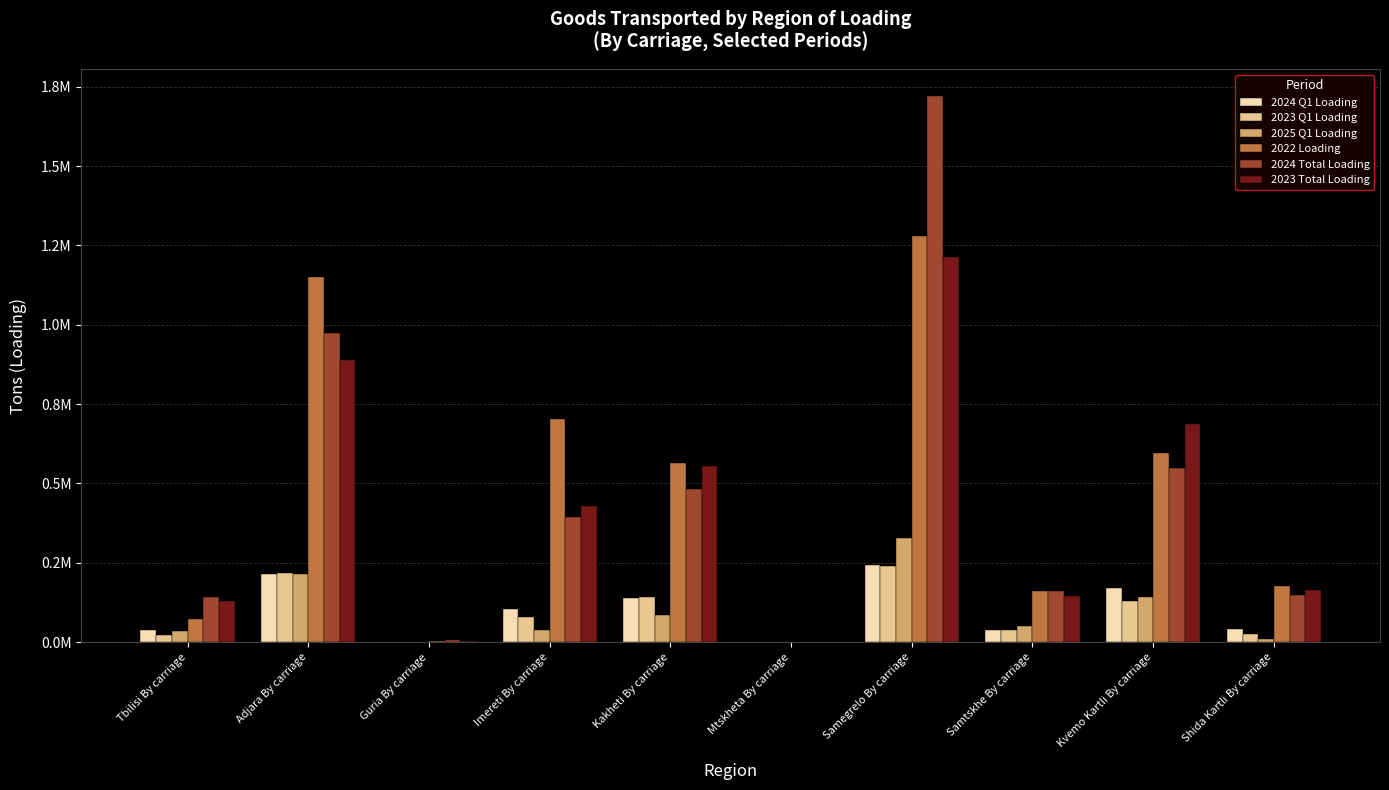

At which category is the sum across all series the highest?

Samegrelo By carriage